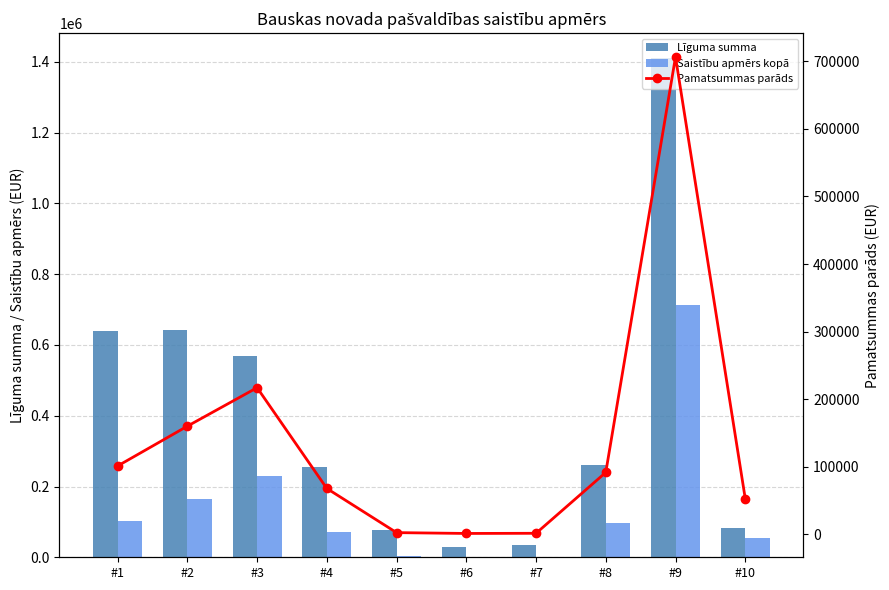

The Pamatsummas parāds series shows 151953 at #8. True or false?

False